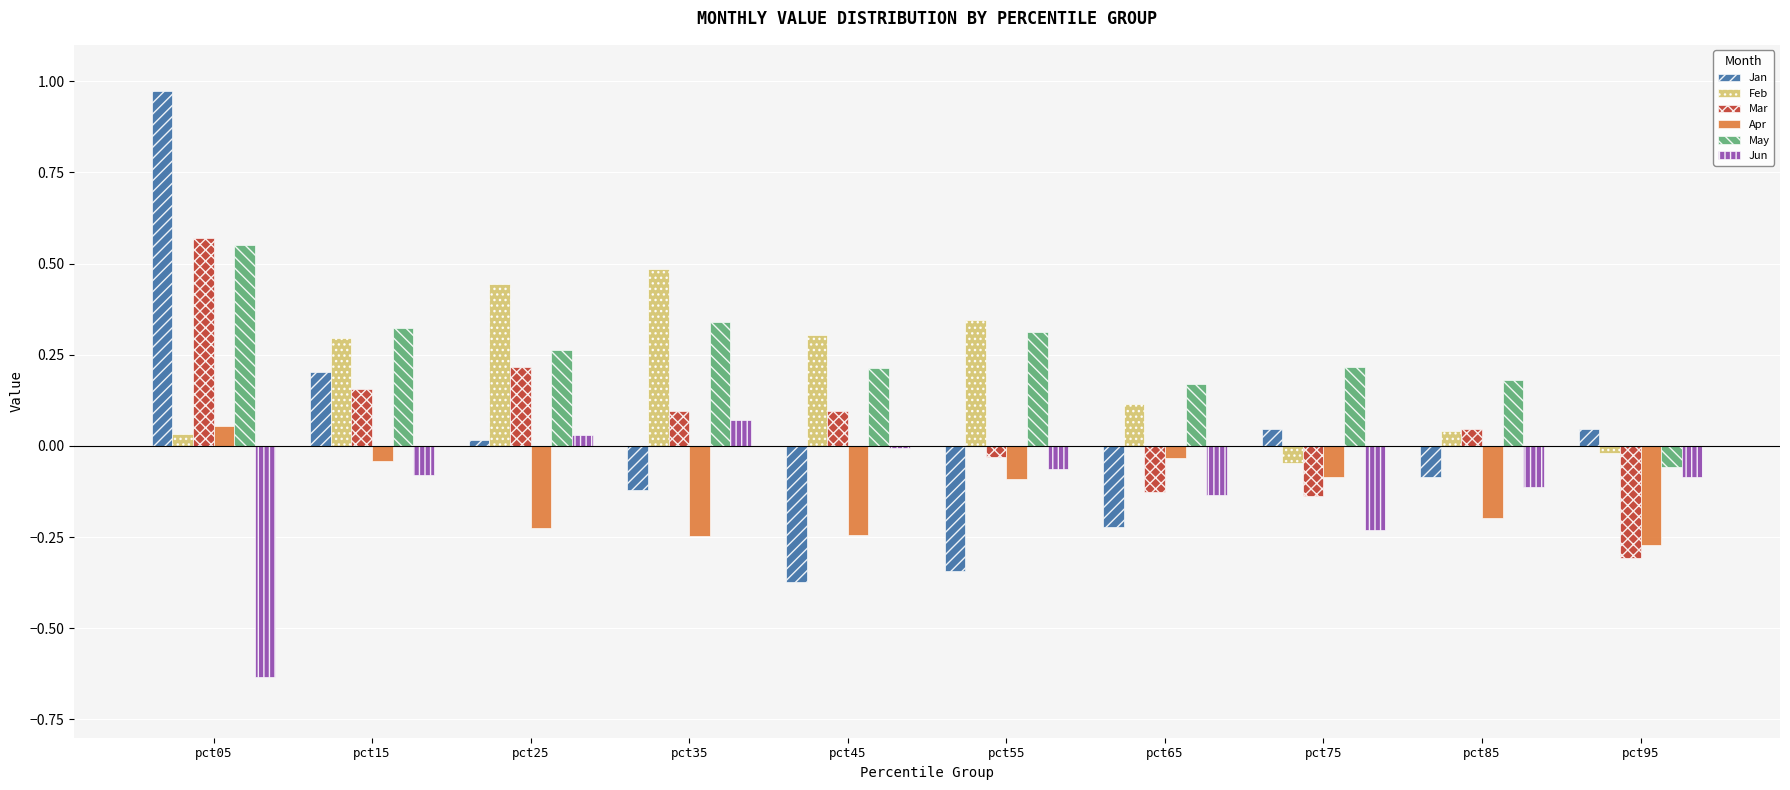

True or false: Feb has a value of -0.0 at pct75.

True